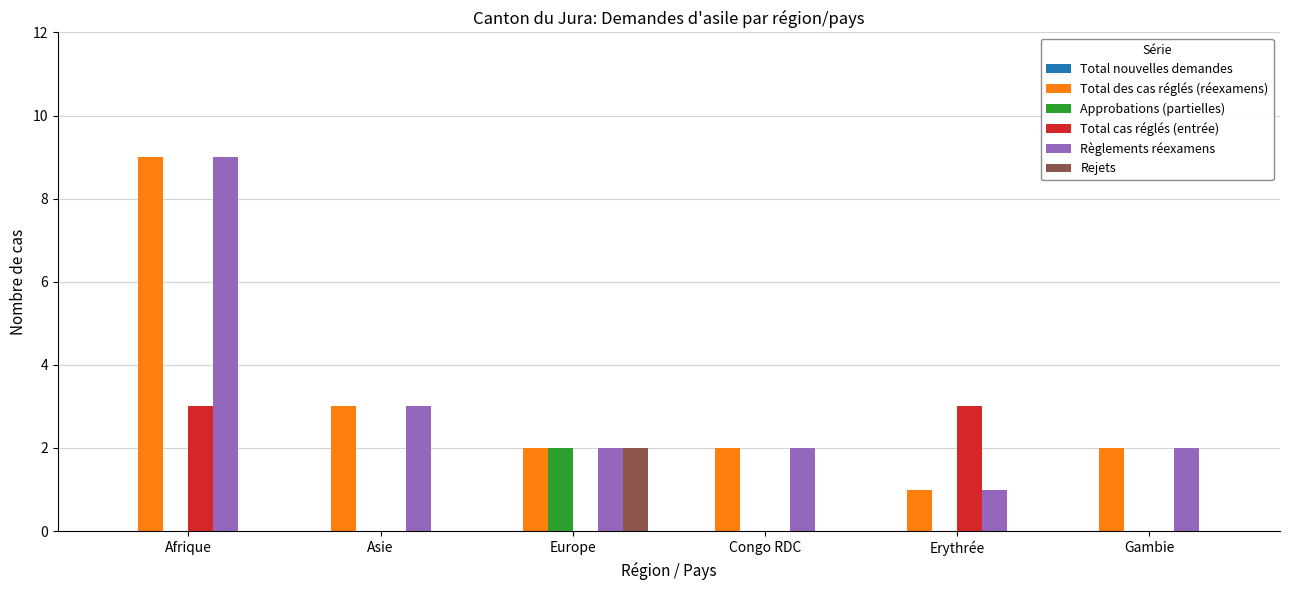

At which category is the sum across all series the highest?

Afrique